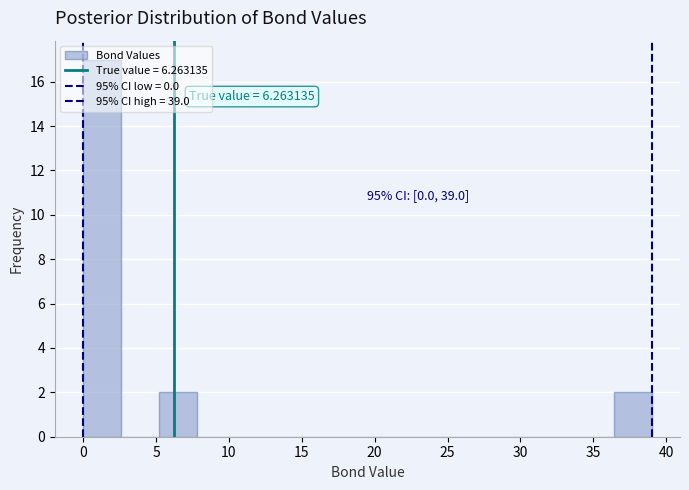

Which range on the x-axis has the tallest bar?

0.0 to 2.6